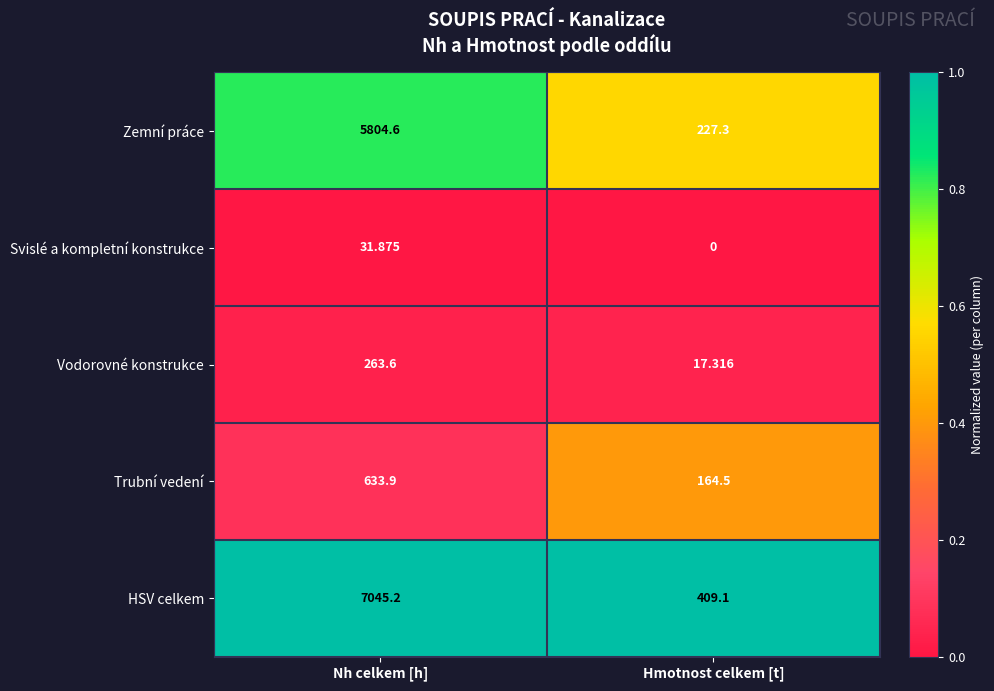

At which category is the sum across all series the highest?

Nh celkem [h]